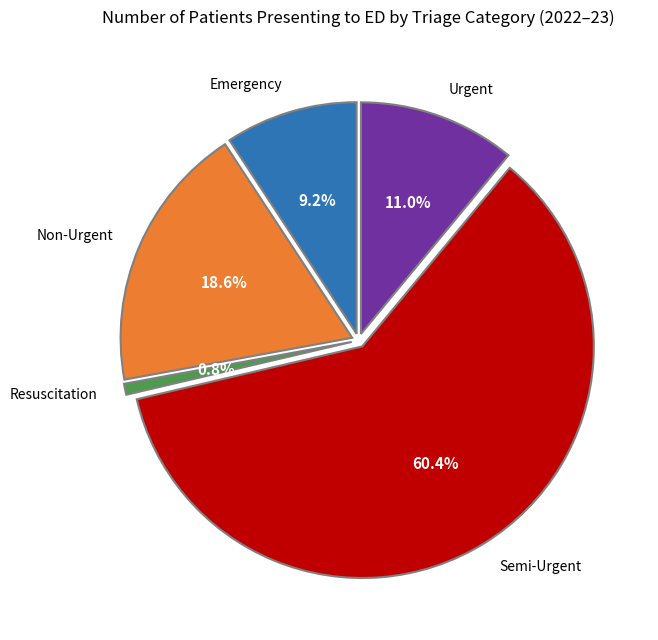

Which category has the biggest portion of the pie?

Semi-Urgent